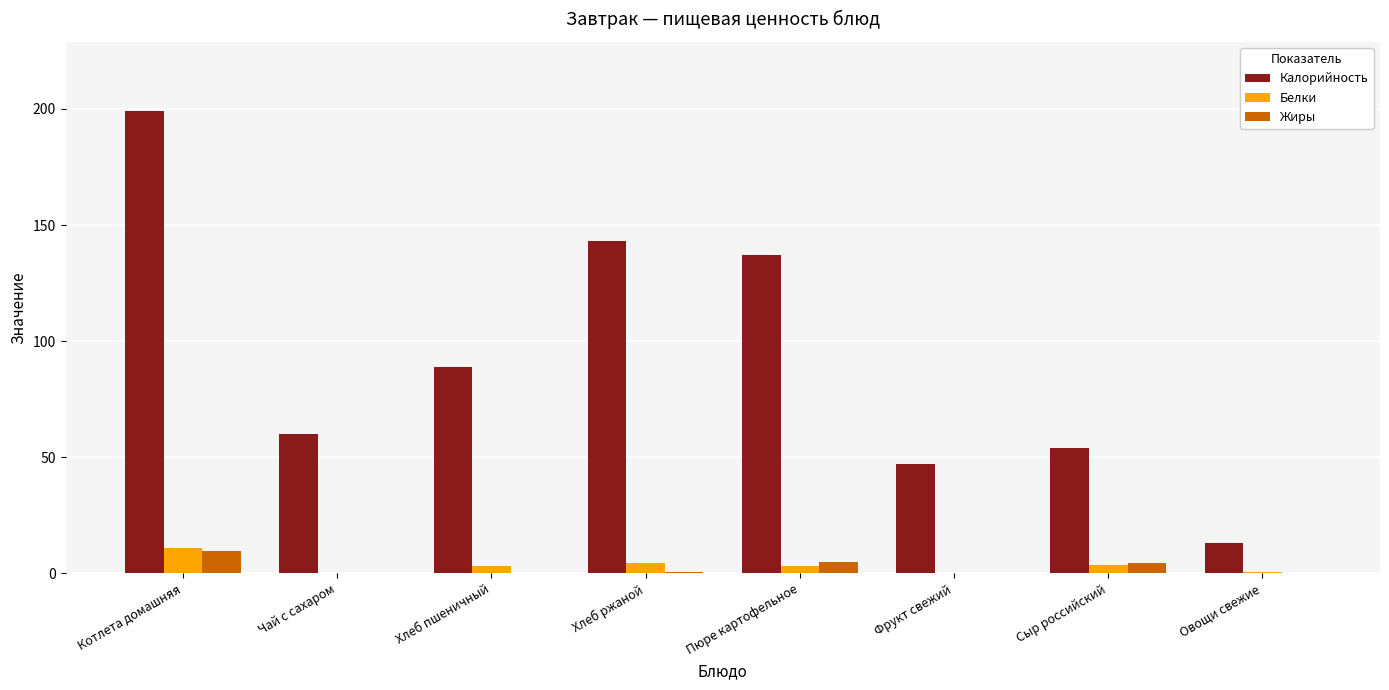

At which category does the chart reach its peak across all series?

Котлета домашняя